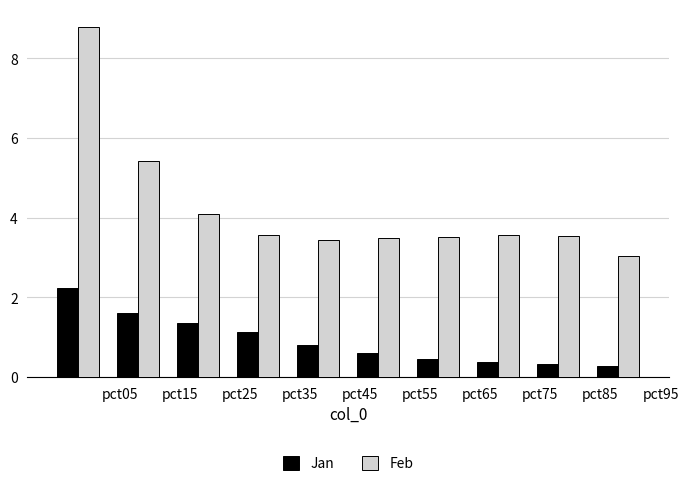

Does the chart contain stacked bars?

No